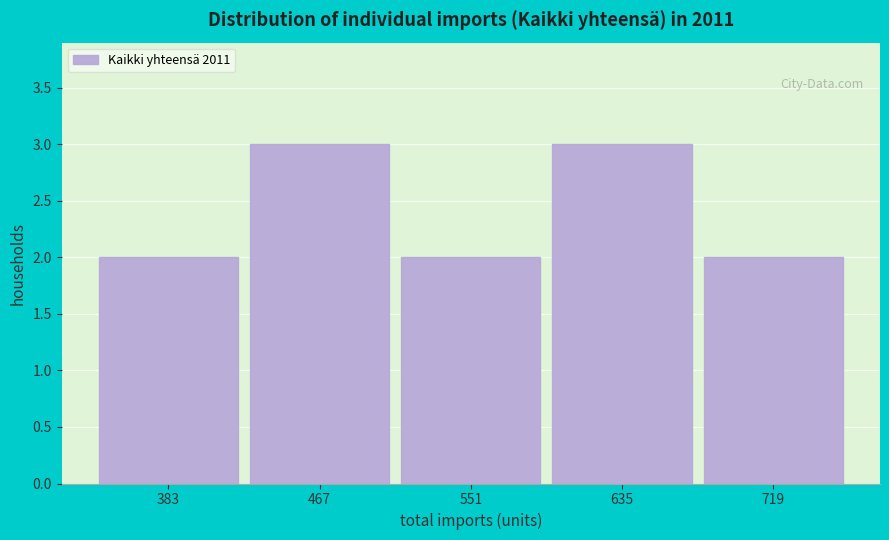

Reading left to right, list every bar in this chart as the range it spans on the x-axis followed by its height. Neither the bar edges nor the heights are printed on the chart, so give them approximately, as read against the axes.

341 to 425: 2
425 to 509: 3
509 to 593: 2
593 to 677: 3
677 to 761: 2